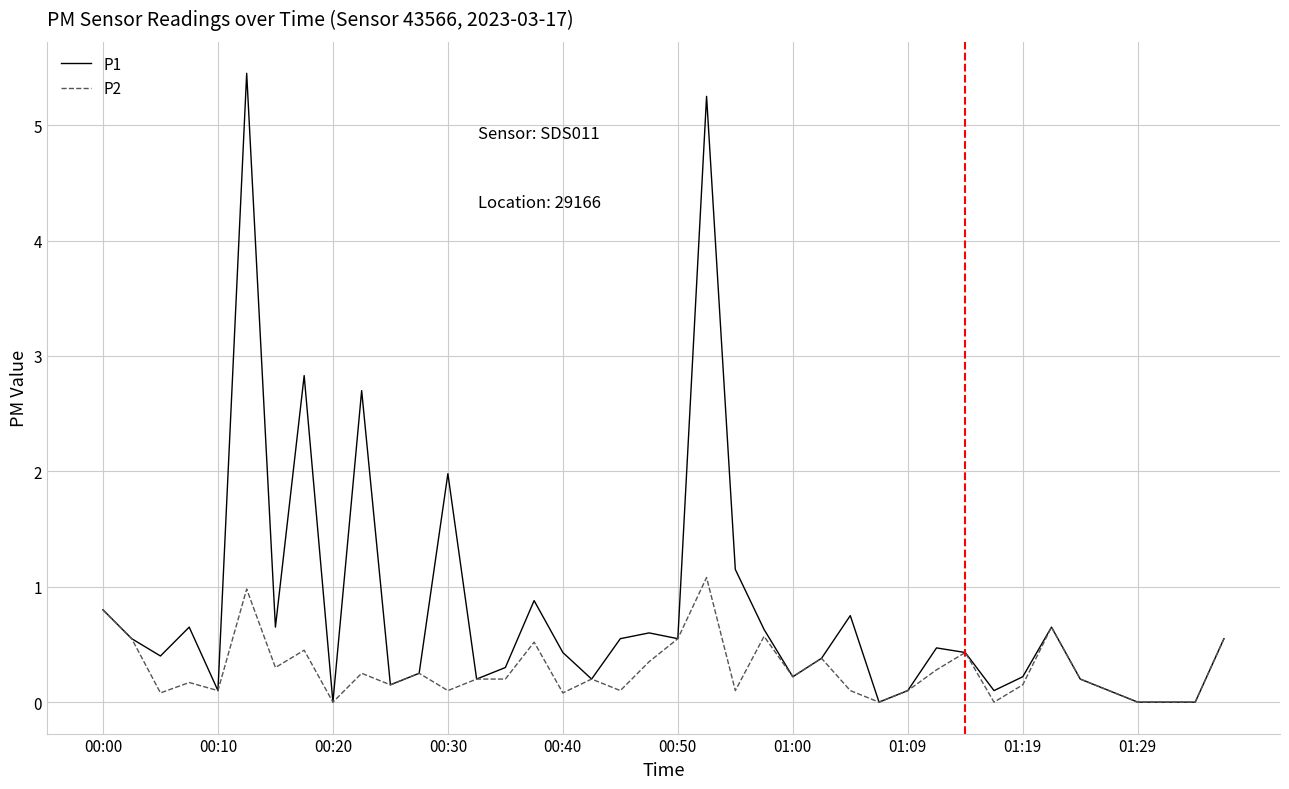

Which series has the largest total across all categories?

P1